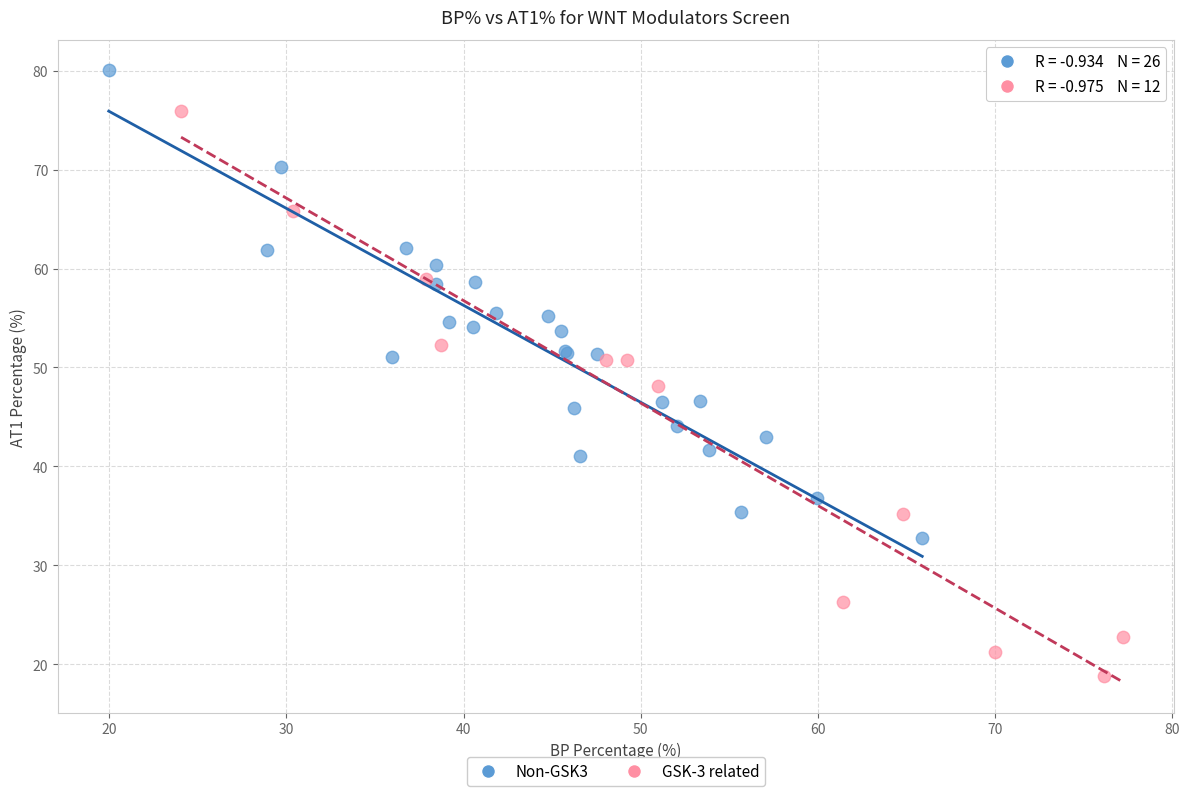

Which series reaches the minimum Y coordinate?

GSK-3 related